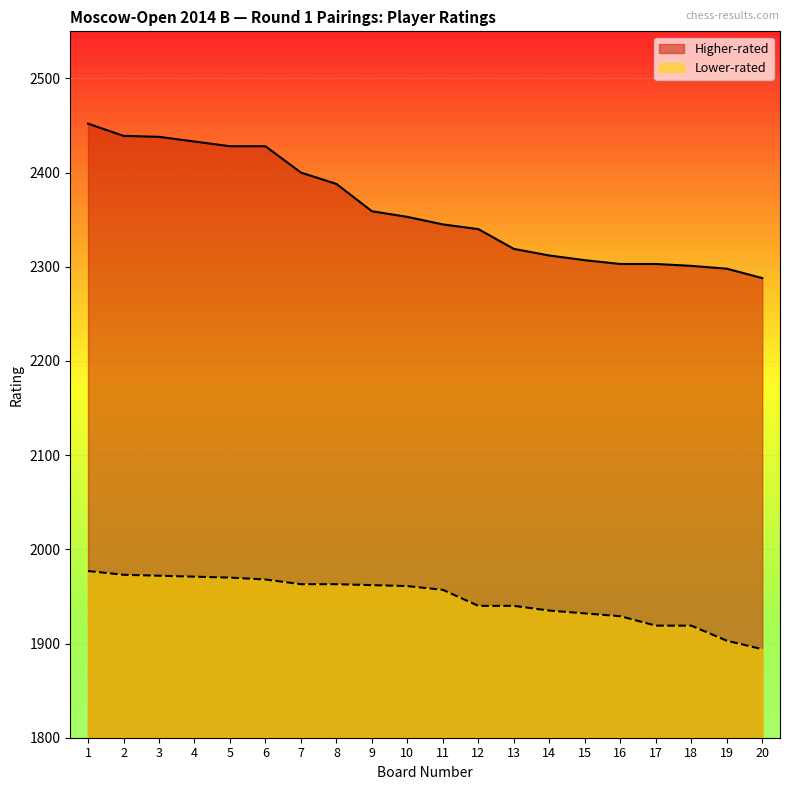

What value does the Lower-rated series have at 2, to the nearest 5?

1975